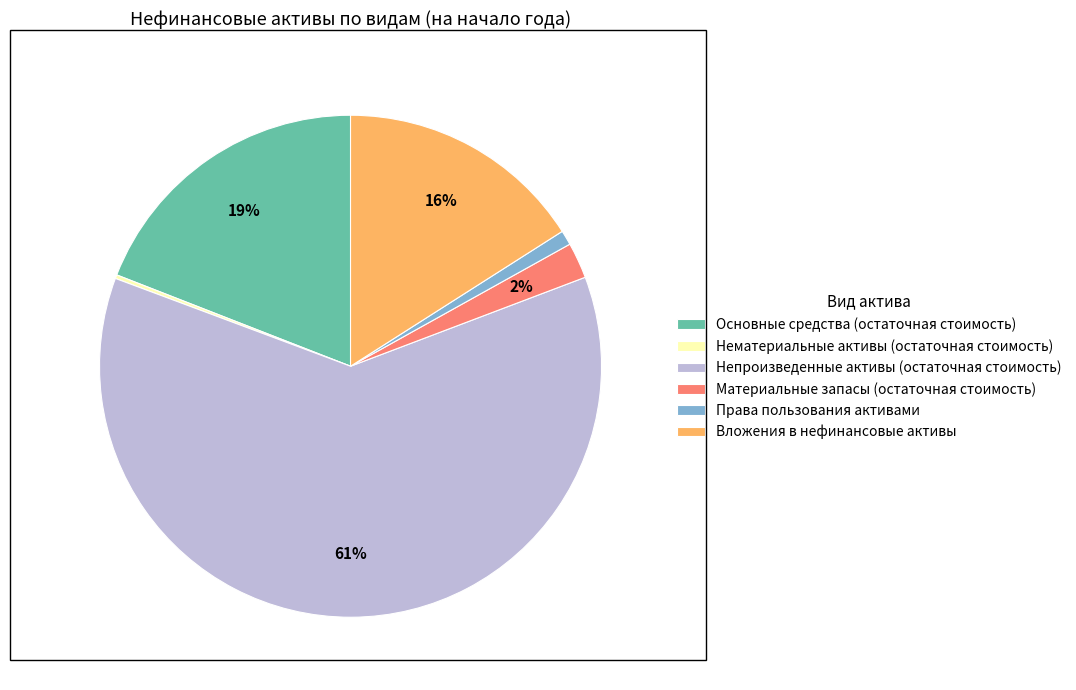

The Основные средства (остаточная стоимость) slice represents 25% of the pie. True or false?

False